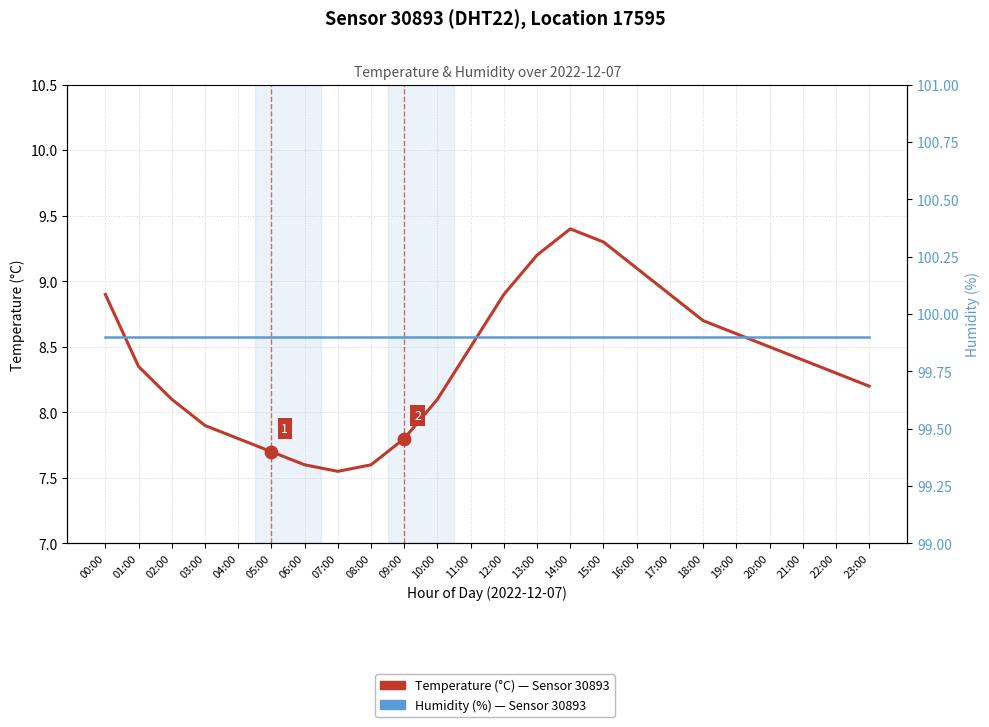

At how many categories does at least one series exceed 69?

24